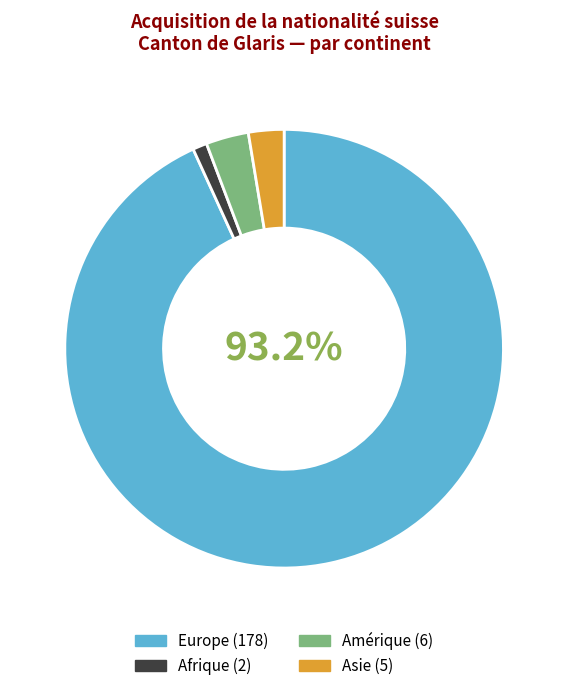

Is there any slice that represents more than half of the pie?

Yes